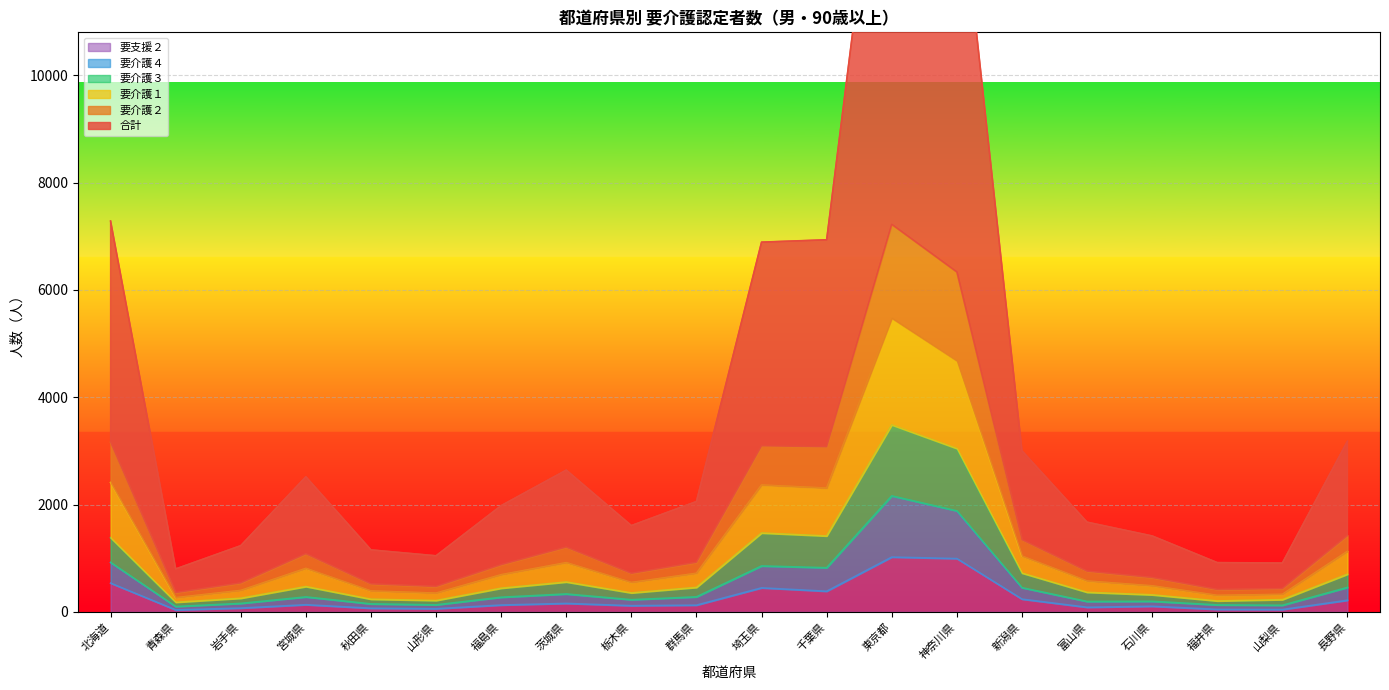

The 要介護４ series shows 69 at 山形県. True or false?

False